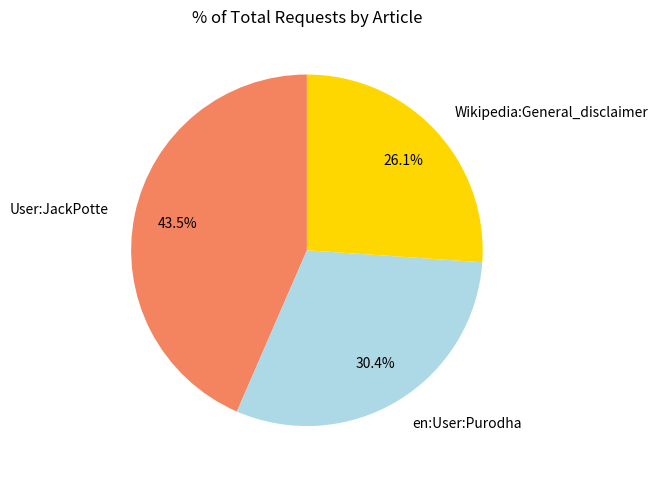

To the nearest percent, what is the combined percentage of User:JackPotte and Wikipedia:General_disclaimer?

70%